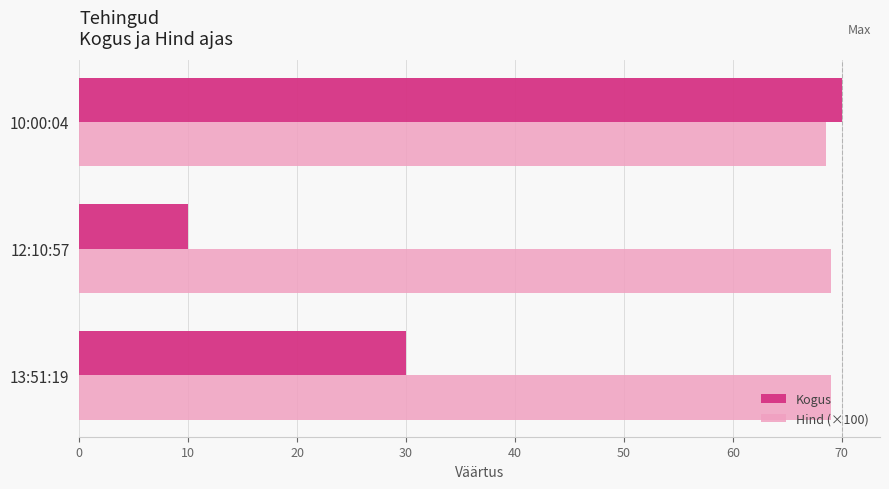

What is the minimum value shown in the chart?

10.0